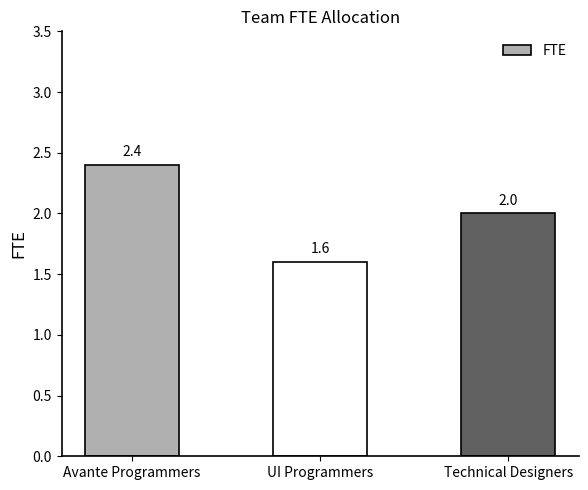

What value does the data have at Avante Programmers?

2.4